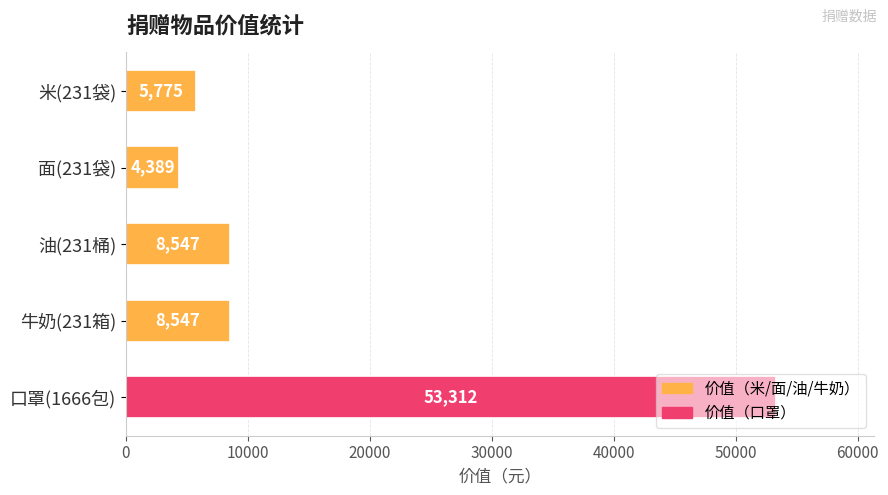

What is the difference between the maximum and second lowest values?

47537